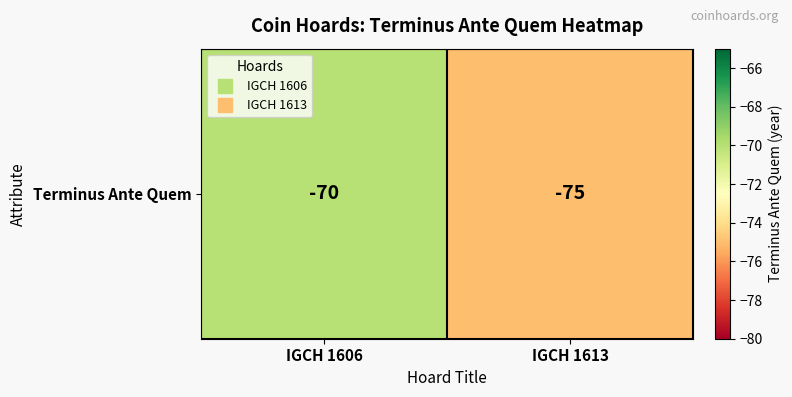

Reading left to right, transcribe all the data shown in this chart.

IGCH 1606=-70	IGCH 1613=-75